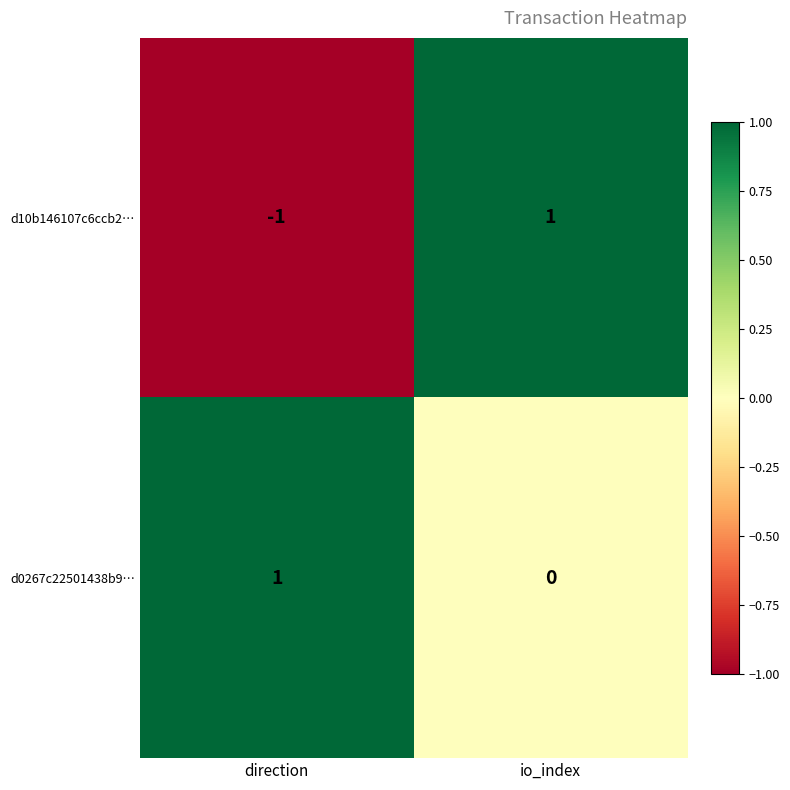

List the labels in order of d0267c22501438b9… value, smallest first.

io_index, direction